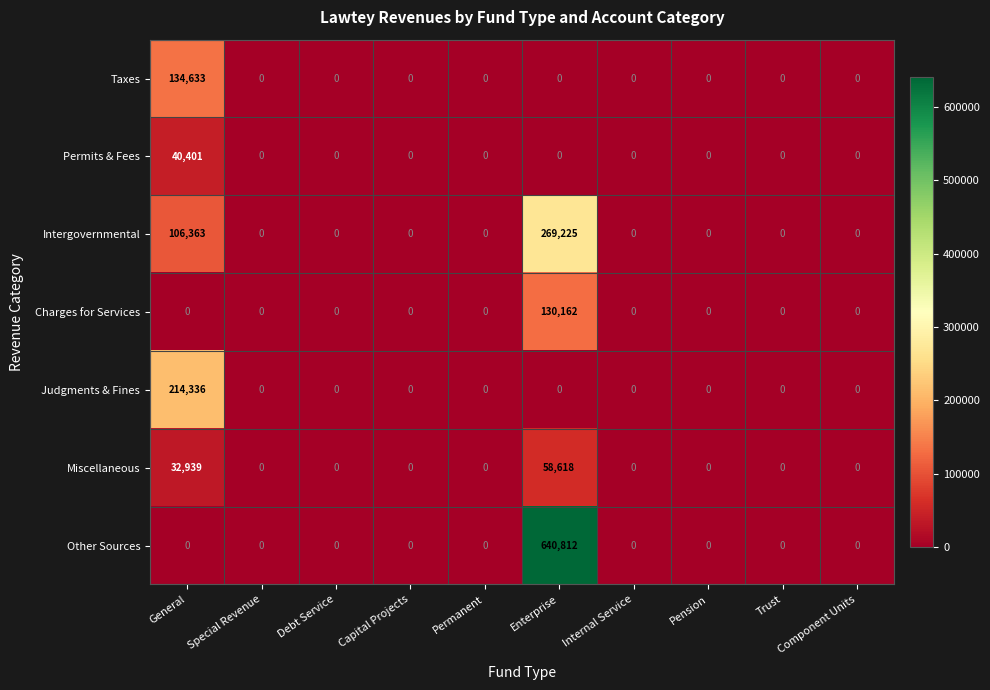

Is it true that Taxes equals -64689 at Capital Projects?

False